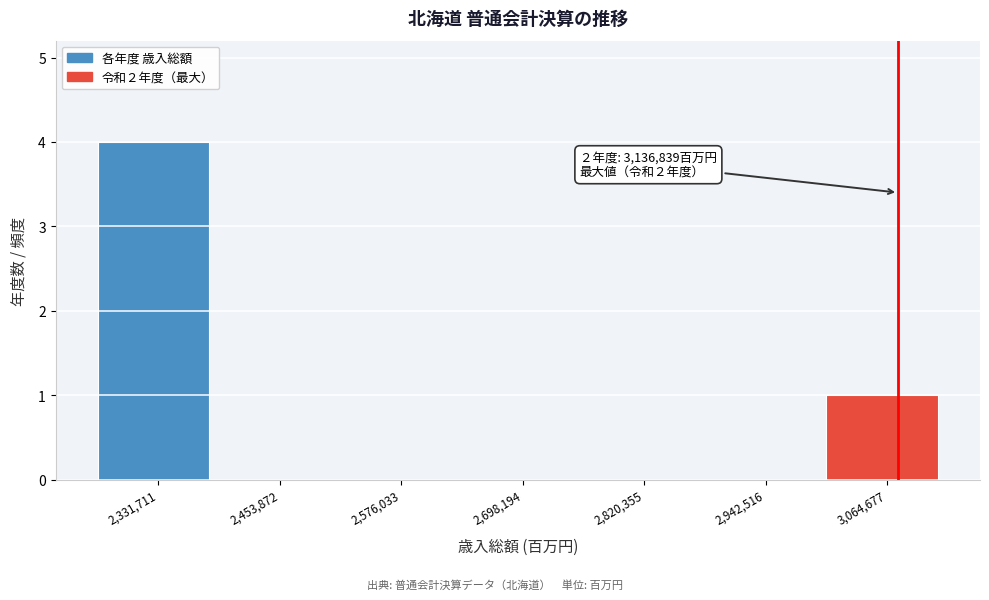

Reading left to right, list all the values displayed in this chart.

2,331,711=4	2,453,872=0	2,576,033=0	2,698,194=0	2,820,355=0	2,942,516=0	3,064,677=1